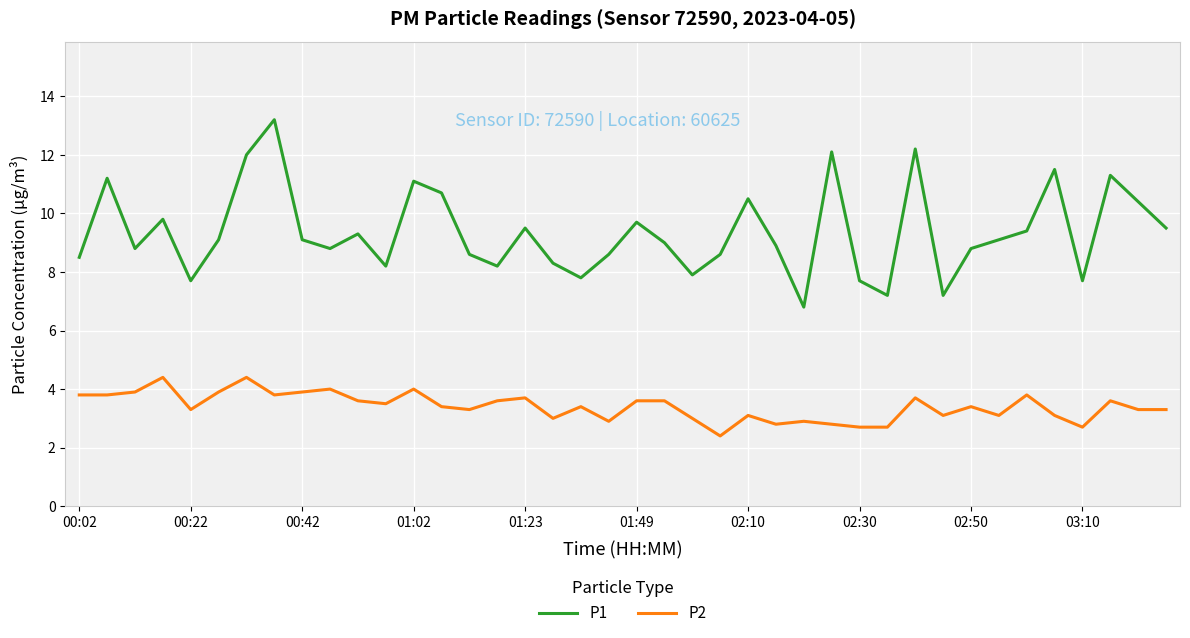

Which series has the largest total across all categories?

P1